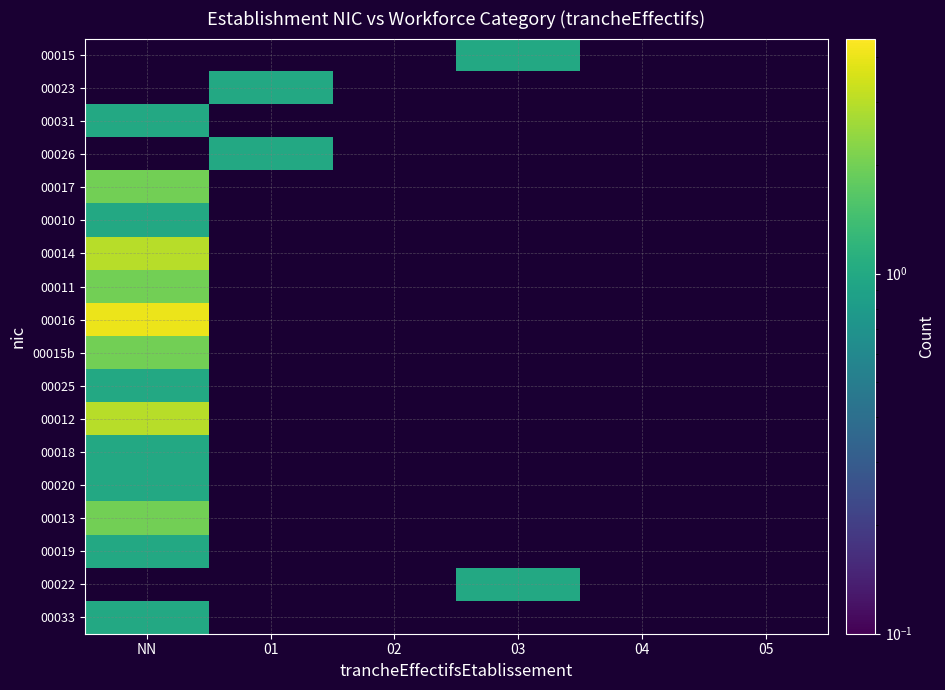

Between 04 and 05, which is larger?

04